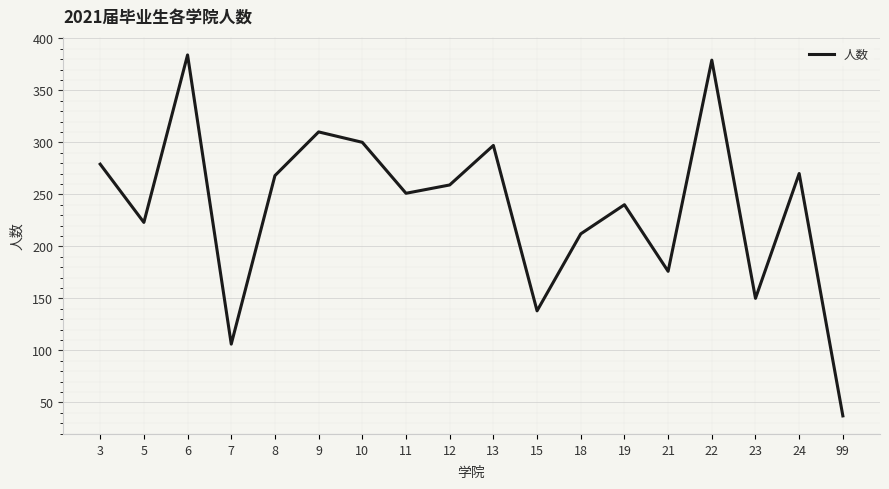

Reading right to left, list all the values displayed in this chart.

99=37	24=270	23=150	22=379	21=176	19=240	18=212	15=138	13=297	12=259	11=251	10=300	9=310	8=268	7=106	6=384	5=223	3=279